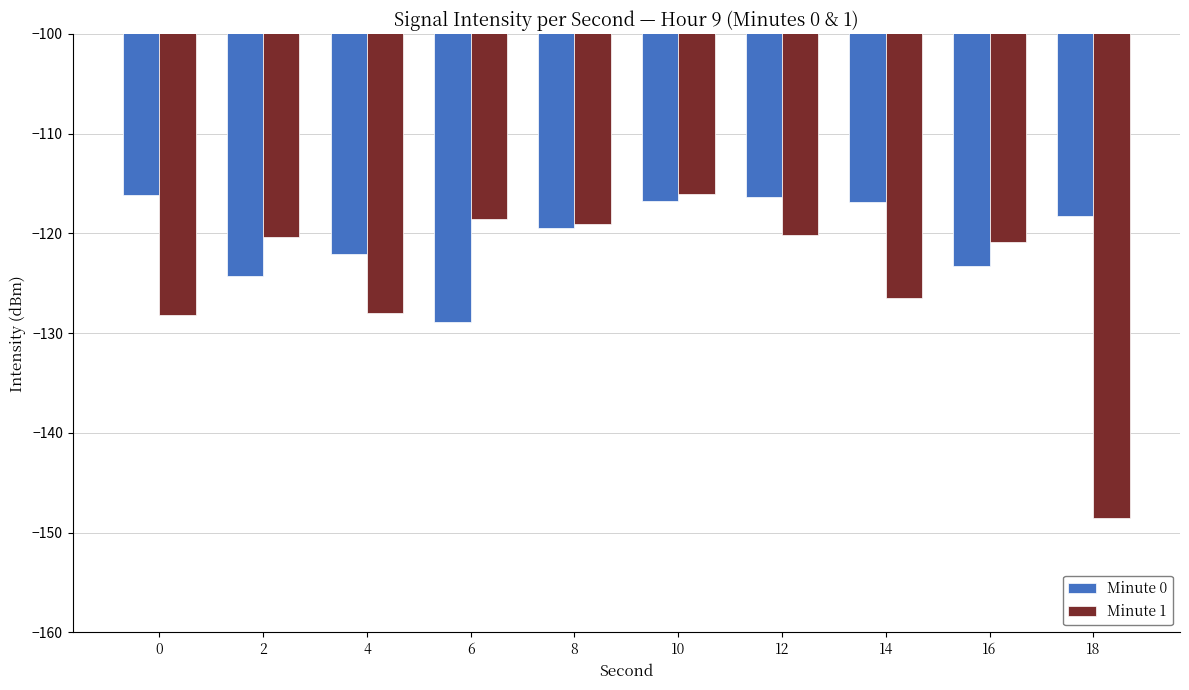

Rank the series at 6 from lowest to highest value.

Minute 0, Minute 1